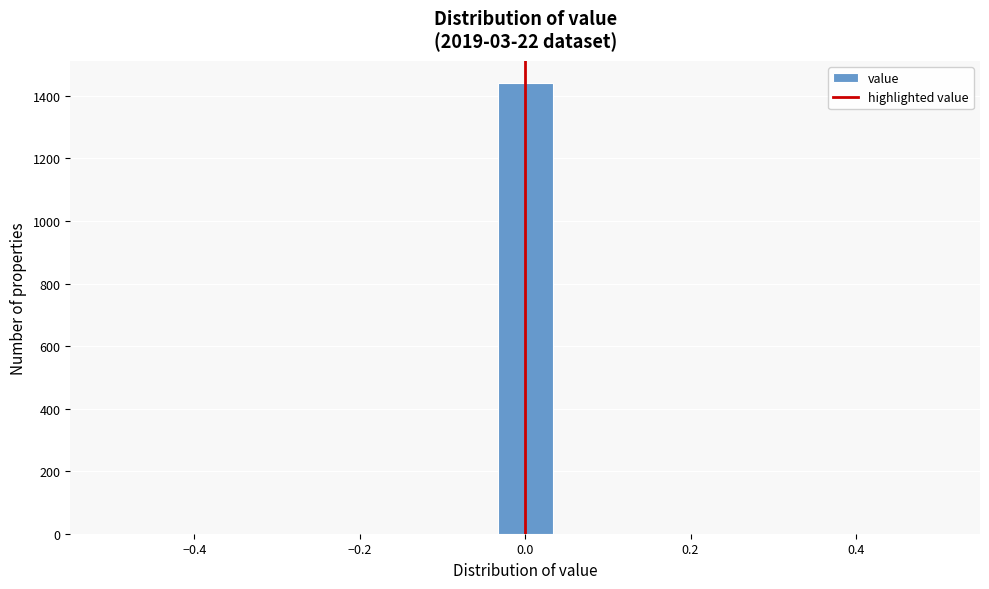

Read against the x-axis, roughly where is the centre of the tallest bar?

0.00